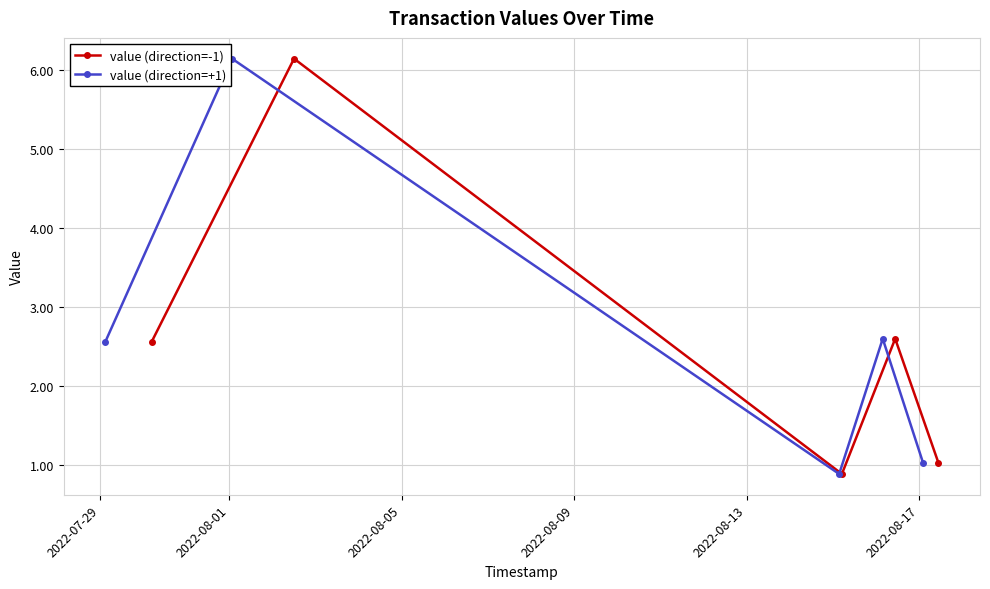

What is the value of the value (direction=+1) point at the 4th from the left?

2.6